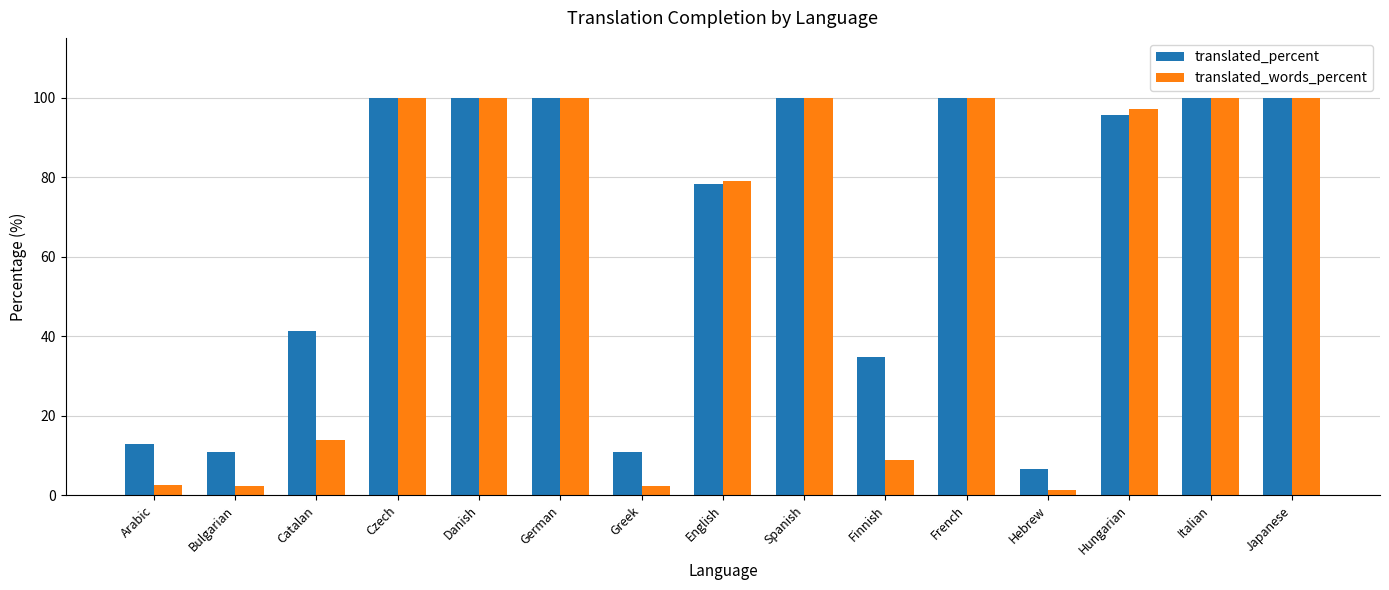

List the series in order of their overall mean, lowest first.

translated_words_percent, translated_percent